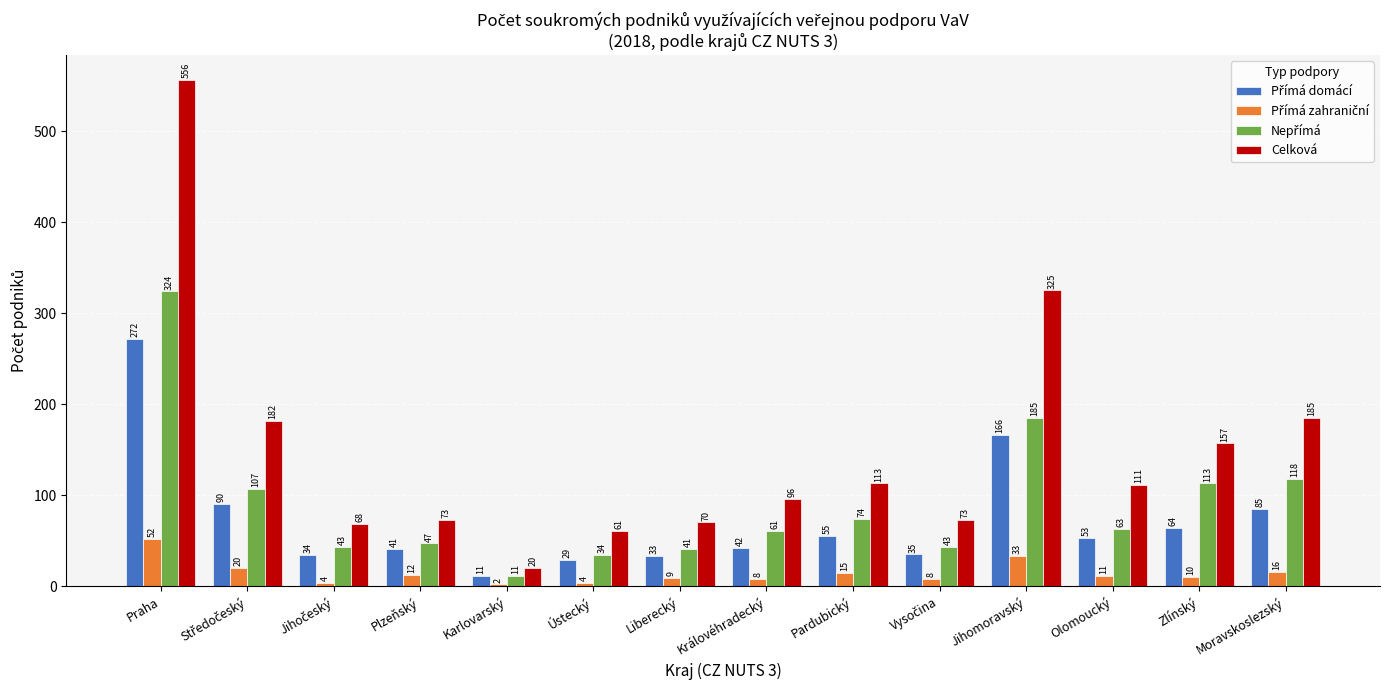

What is the difference between the maximum and minimum values in the Celková series?

536